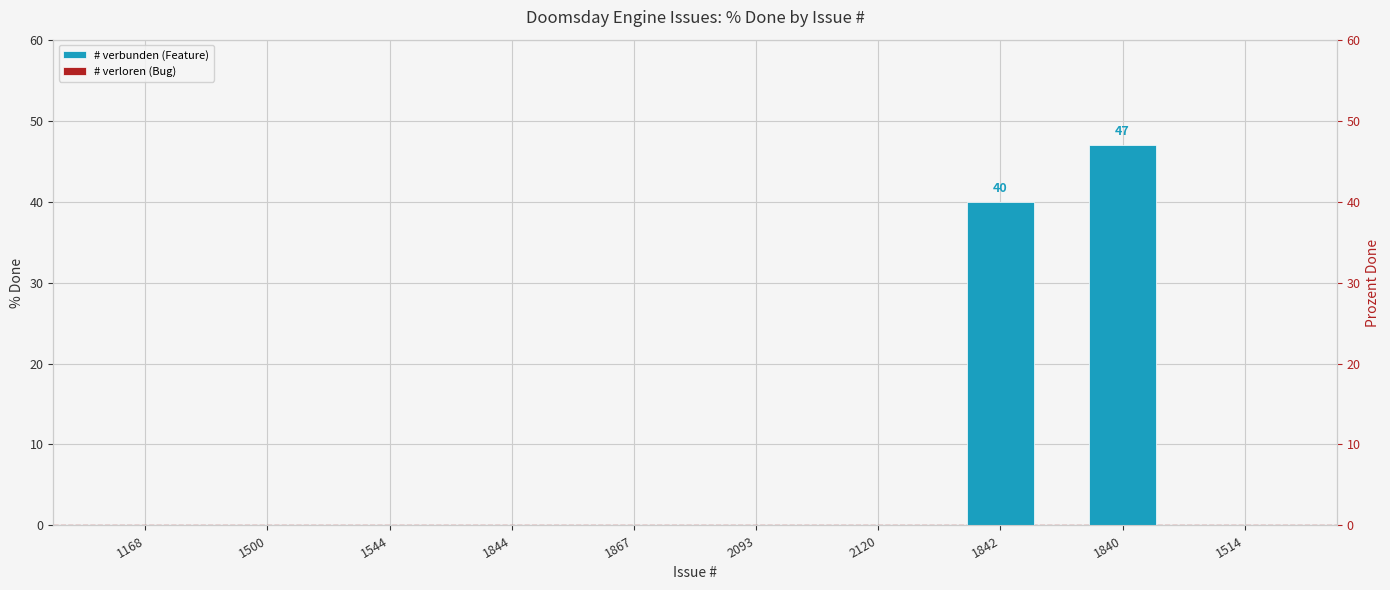

Are the bars grouped side by side (vs. stacked)?

Yes